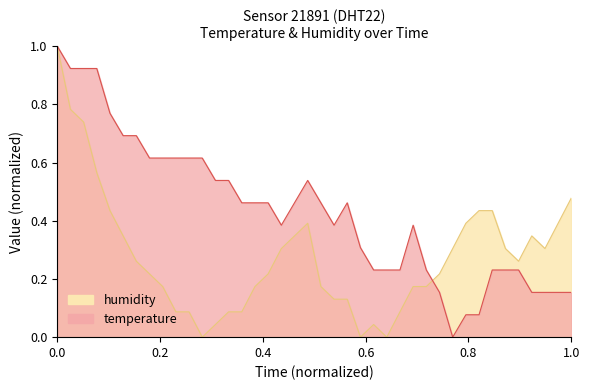

What is the difference between the maximum and minimum values in the humidity series?

1.0